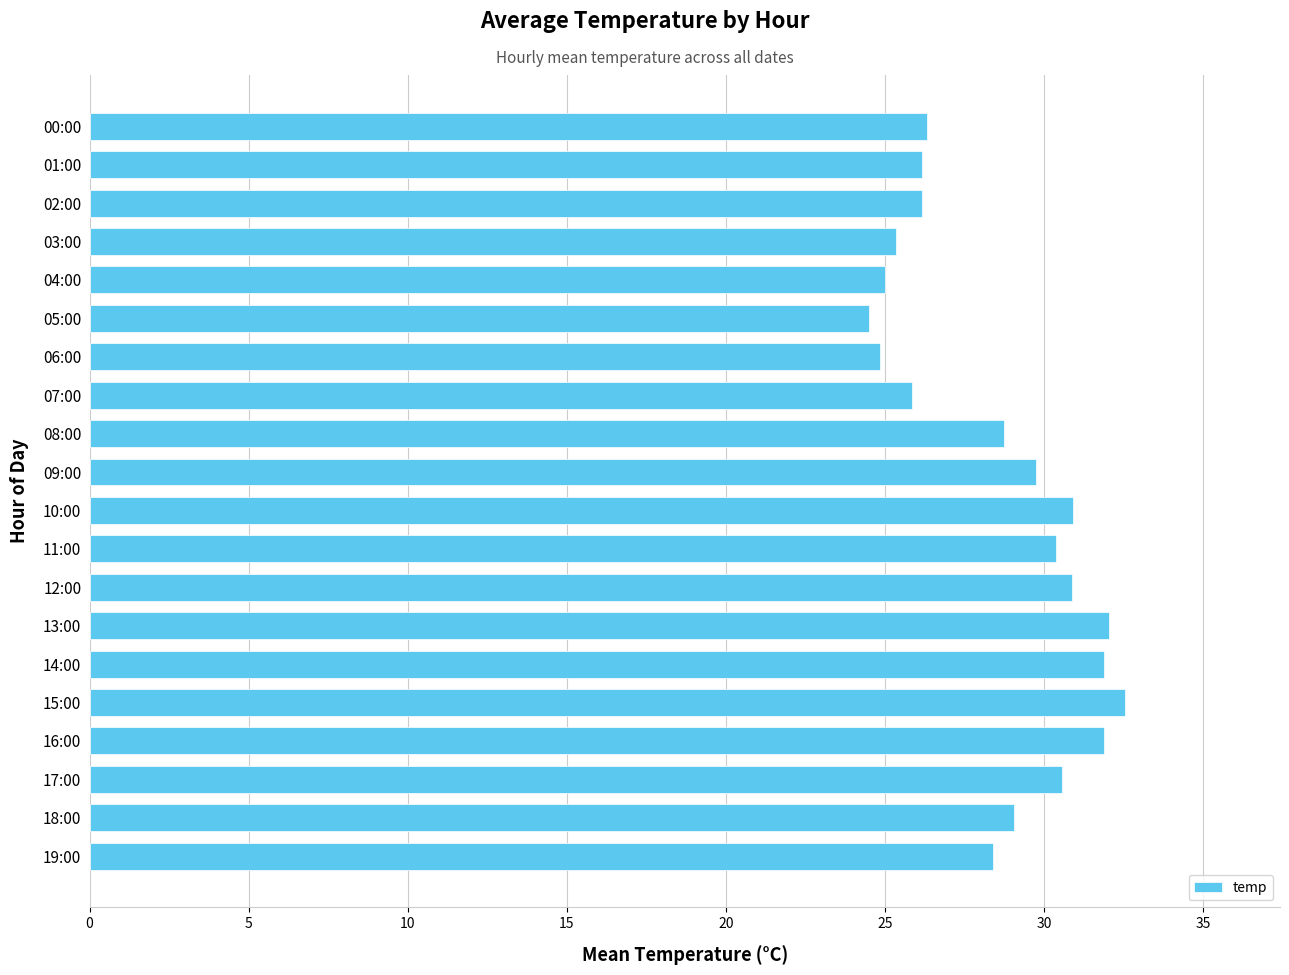

The value at 08:00 is 28.7. True or false?

True